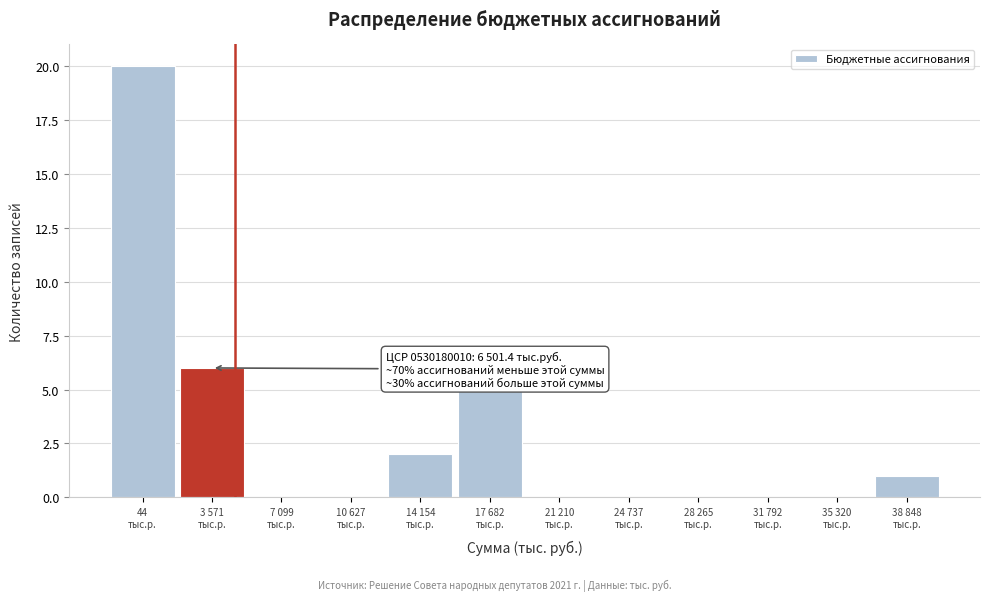

What is the maximum value shown in the chart?

20